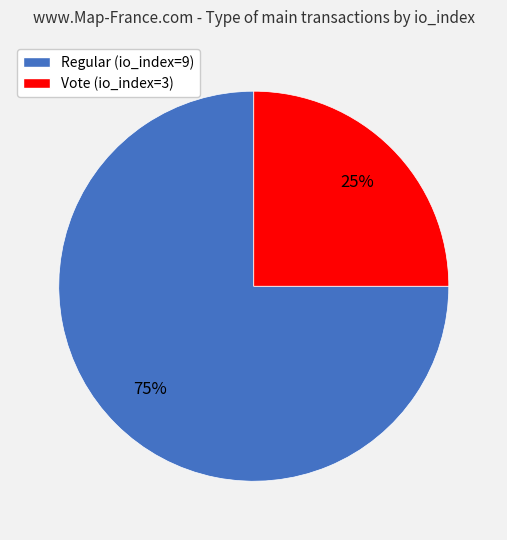

Which has a higher value, Vote (io_index=3) or Regular (io_index=9)?

Regular (io_index=9)